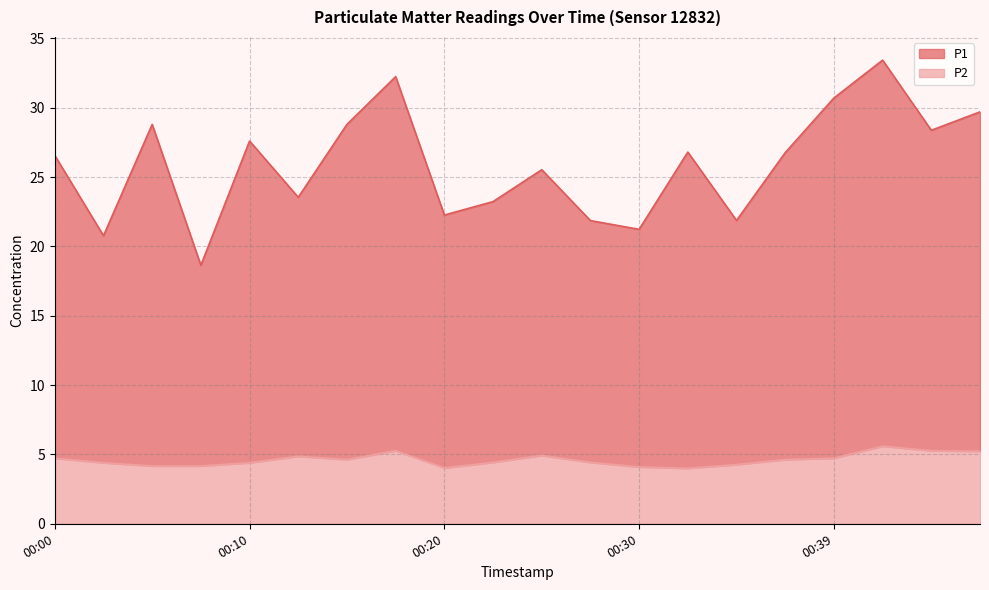

At which label is P1 closest to 26?

00:25